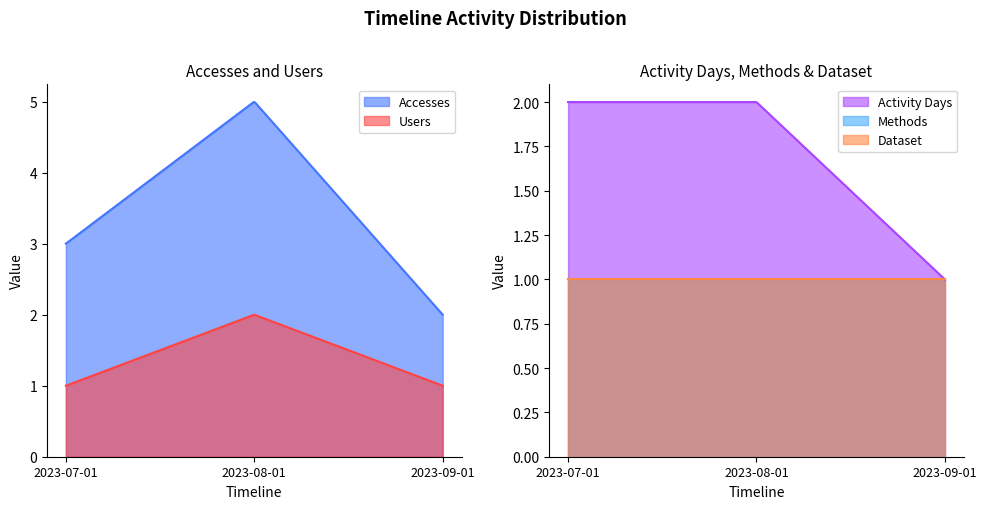

Reading right to left, transcribe all the data shown in this chart.

Accesses: 2023-09-01=2	2023-08-01=5	2023-07-01=3
Users: 2023-09-01=1	2023-08-01=2	2023-07-01=1
Activity Days: 2023-09-01=1	2023-08-01=2	2023-07-01=2
Methods: 2023-09-01=1	2023-08-01=1	2023-07-01=1
Dataset: 2023-09-01=1	2023-08-01=1	2023-07-01=1